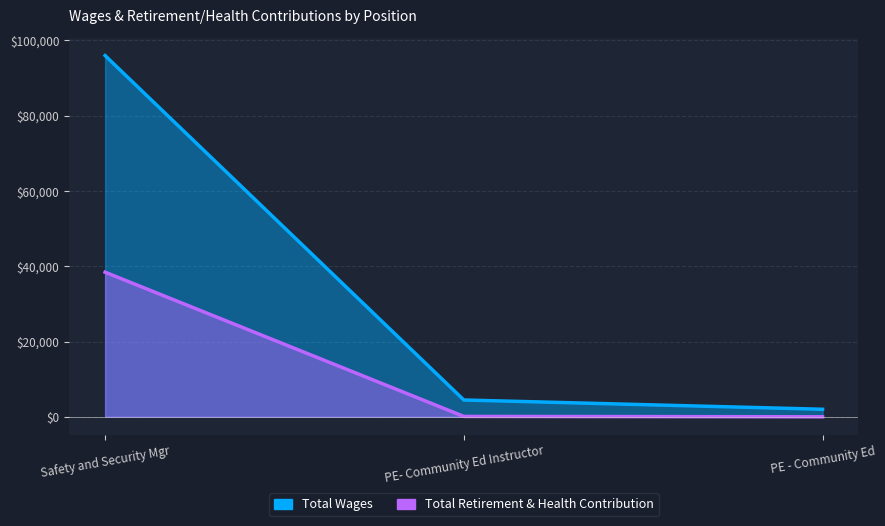

At how many categories does at least one series exceed 52323?

1